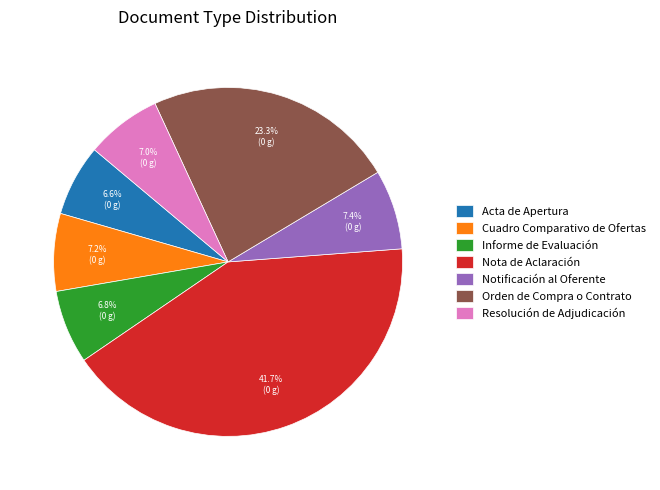

To the nearest percent, what is the average slice percentage?

14%